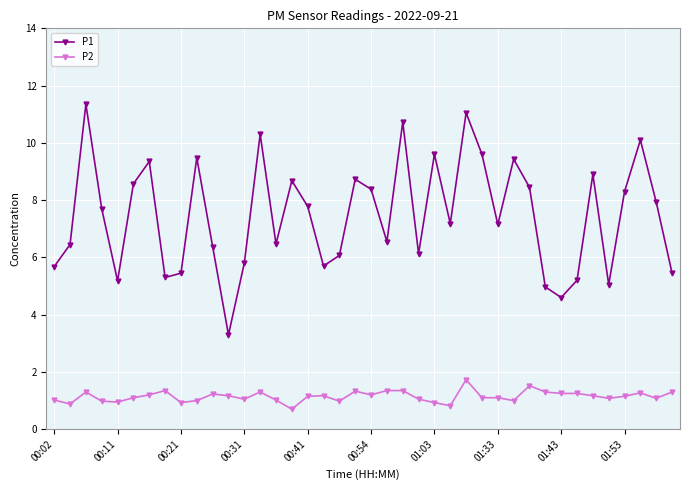

What is the minimum value shown in the chart?

0.7